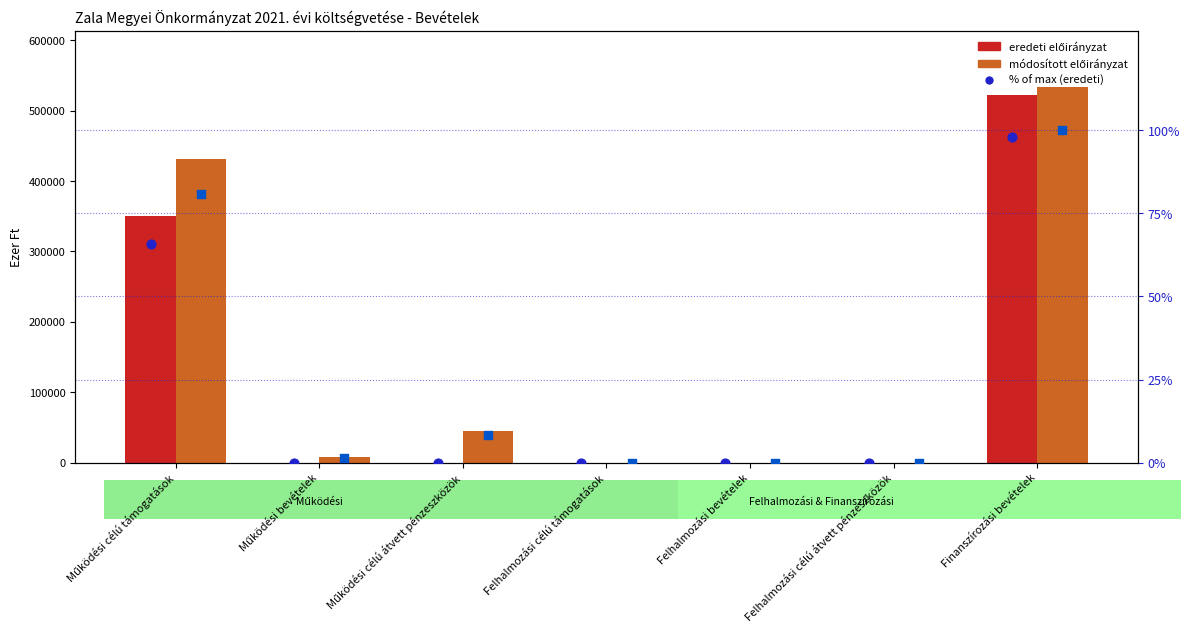

Is the value of 2021. évi eredeti előirányzat at Működési célú támogatások greater than the value of % of max (eredeti) at Működési bevételek?

Yes